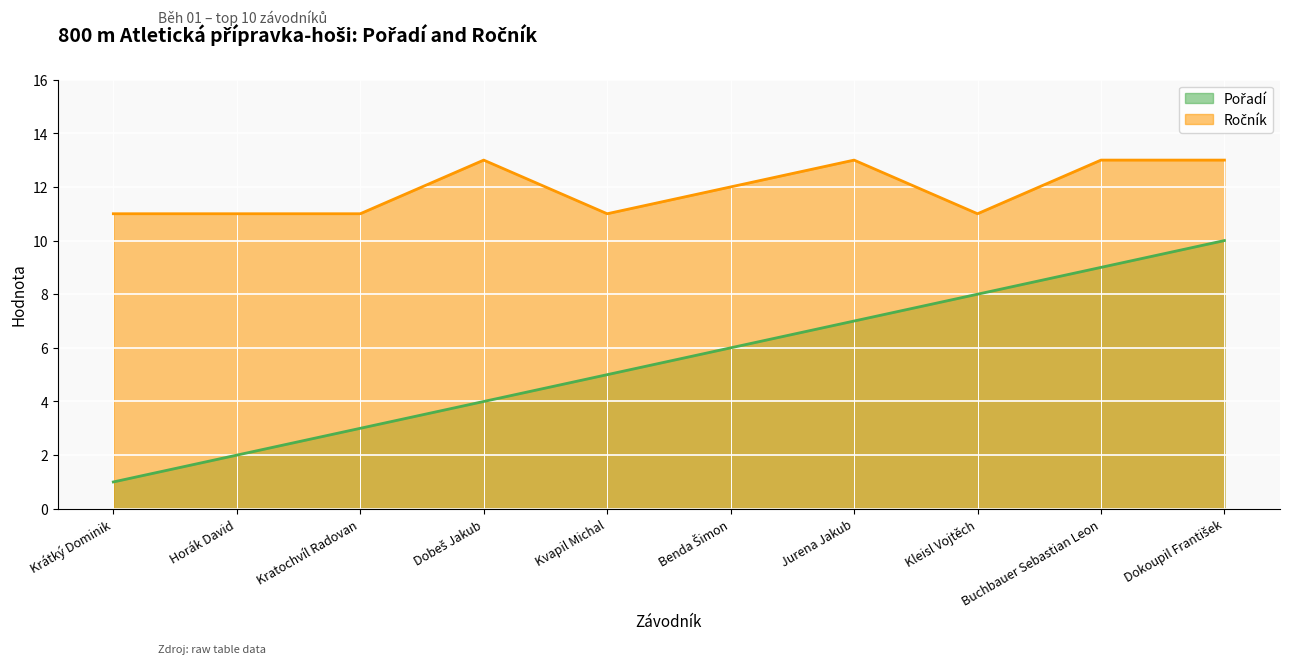

True or false: Pořadí has a value of 8 at Kleisl Vojtěch.

True